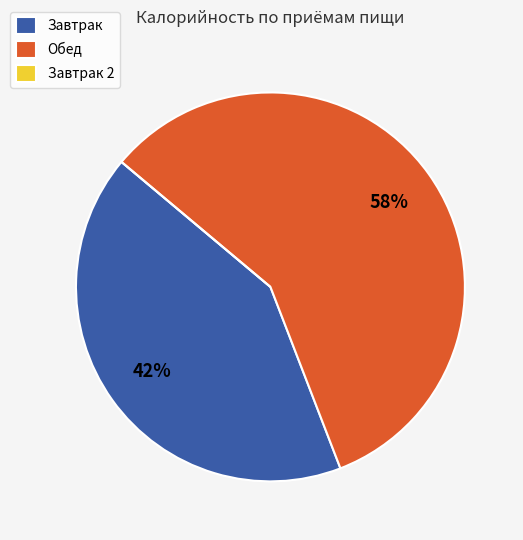

Is it true that Завтрак is 42% of the pie?

True